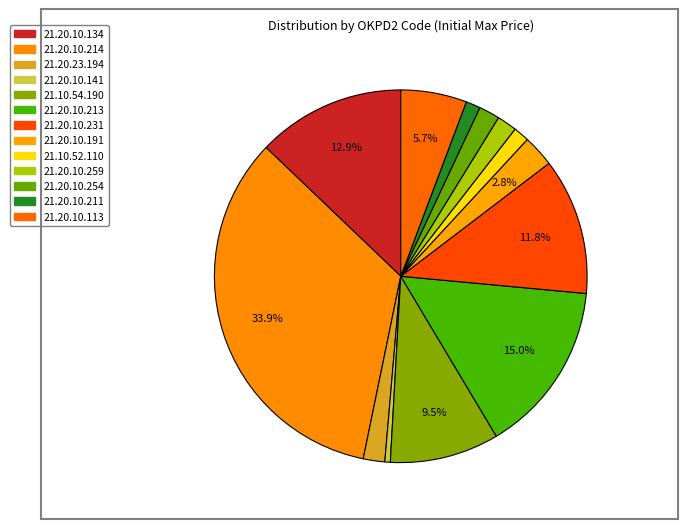

Does 21.20.10.134 represent more than half of the total?

No